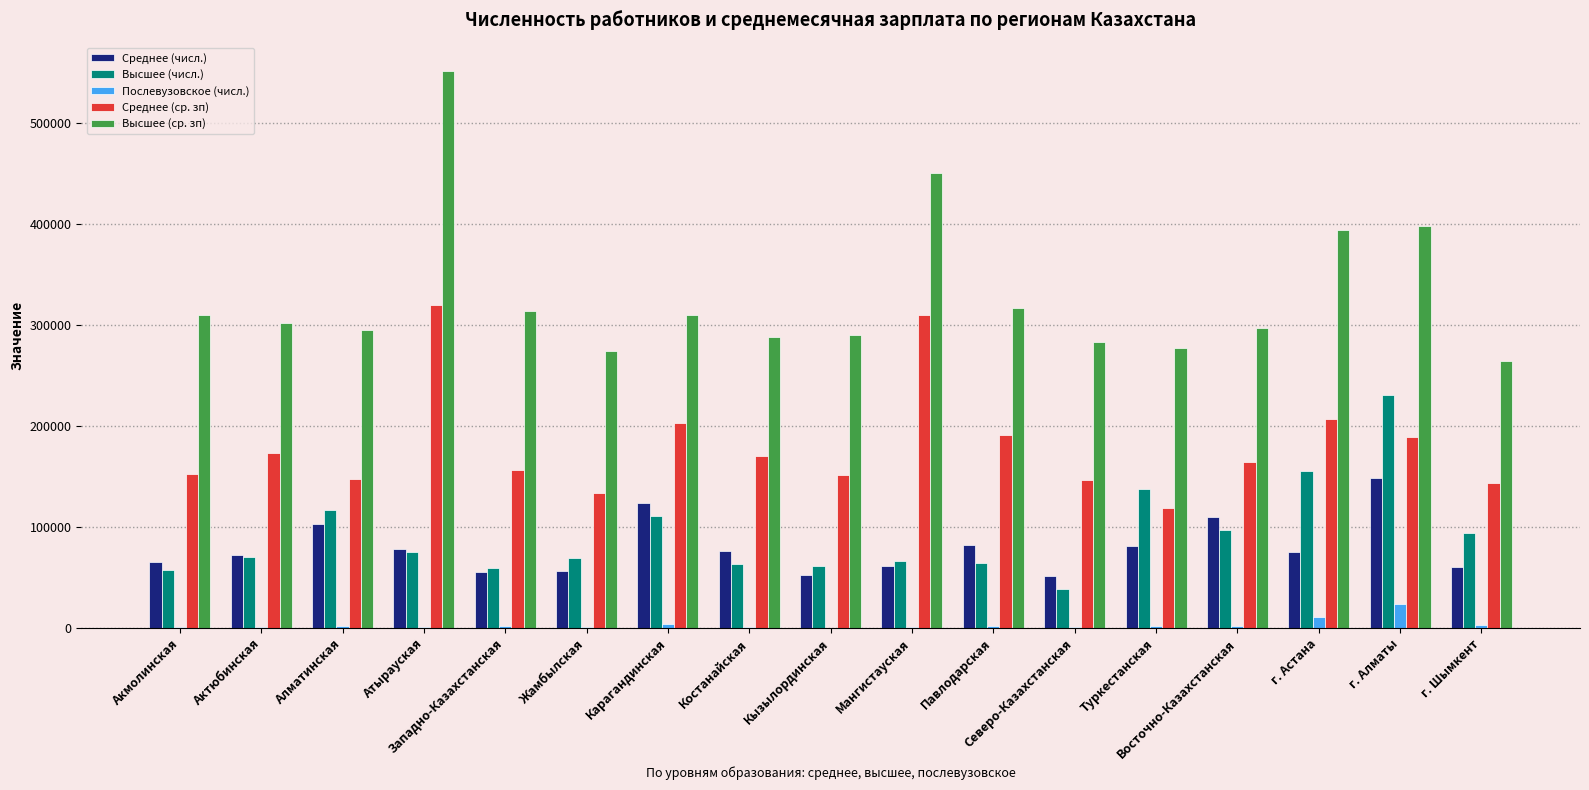

What are all the series names shown in the legend?

Среднее (числ.), Высшее (числ.), Послевузовское (числ.), Среднее (ср. зп), Высшее (ср. зп)